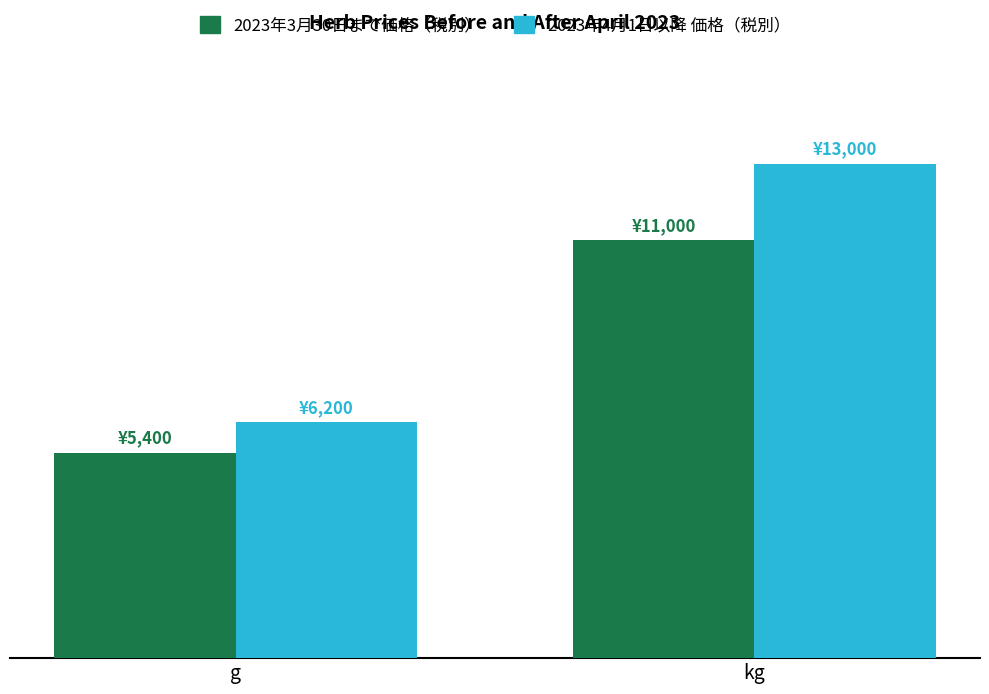

What is the difference between the maximum and minimum values in the 2023年4月1日以降 価格（税別） series?

6800